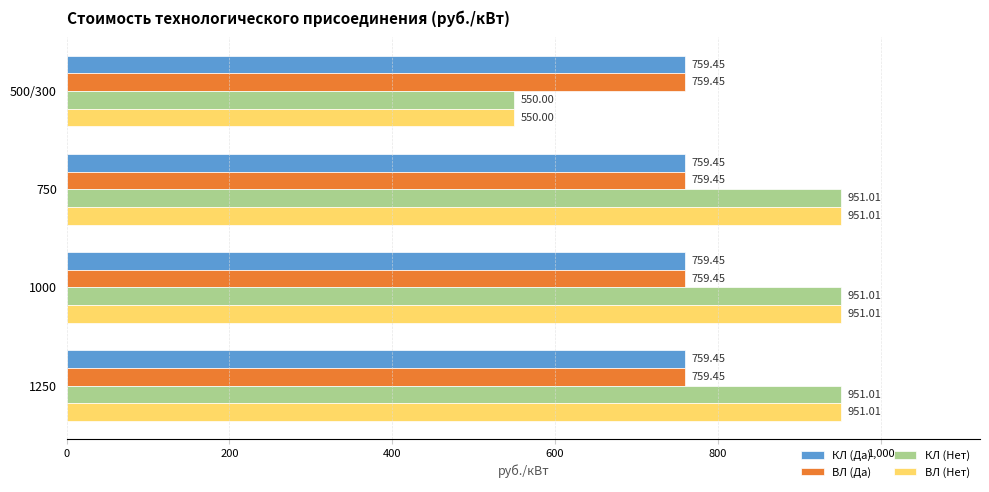

At how many categories does at least one series exceed 646?

4